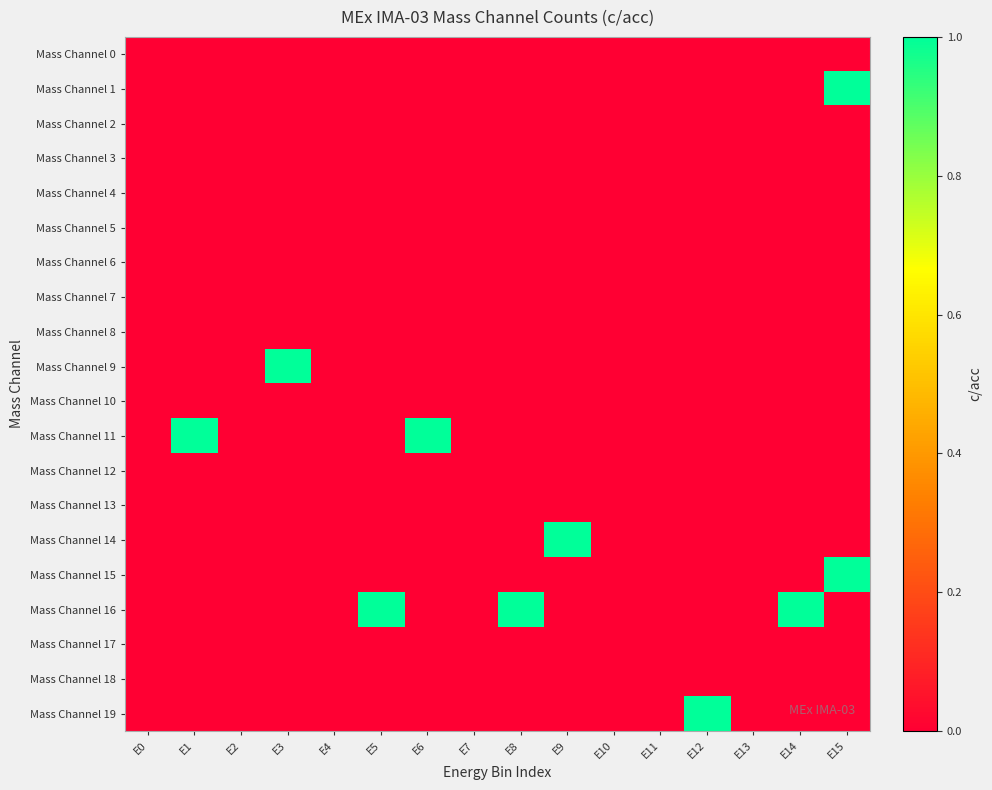

Rank the series at E11 from highest to lowest value.

Mass Channel 0, Mass Channel 1, Mass Channel 2, Mass Channel 3, Mass Channel 4, Mass Channel 5, Mass Channel 6, Mass Channel 7, Mass Channel 8, Mass Channel 9, Mass Channel 10, Mass Channel 11, Mass Channel 12, Mass Channel 13, Mass Channel 14, Mass Channel 15, Mass Channel 16, Mass Channel 17, Mass Channel 18, Mass Channel 19